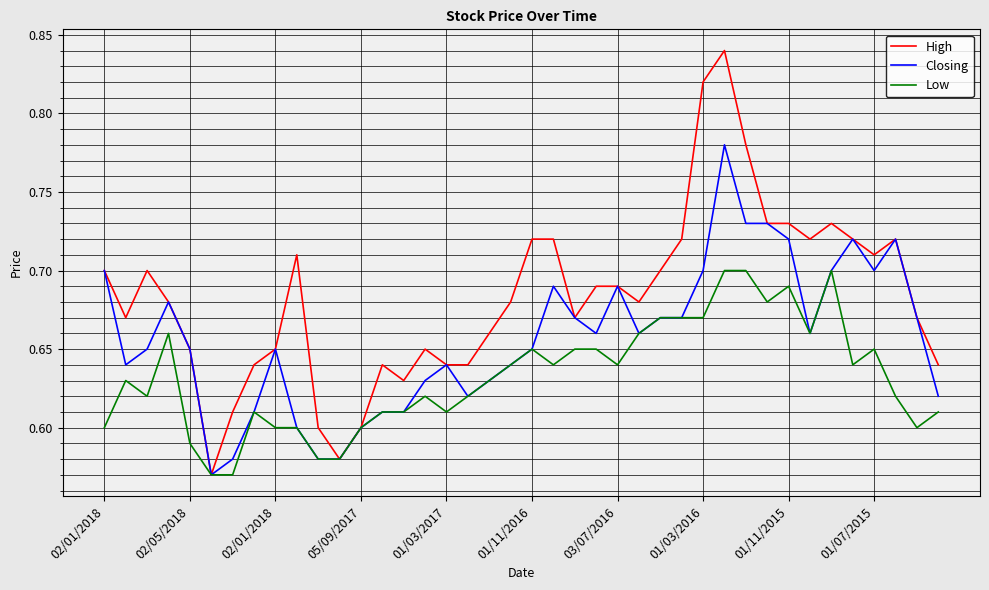

Which series has the widest spread of values?

High